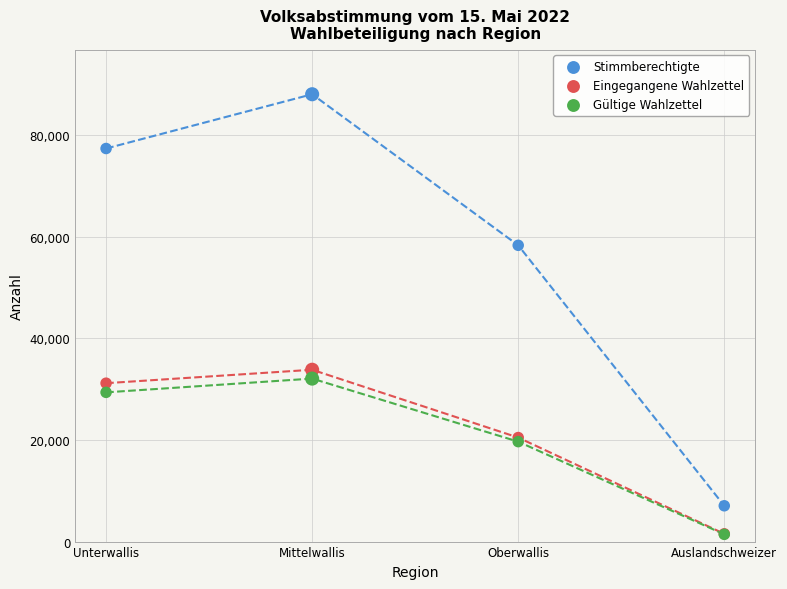

Which series has the widest spread of Y values?

Stimmberechtigte